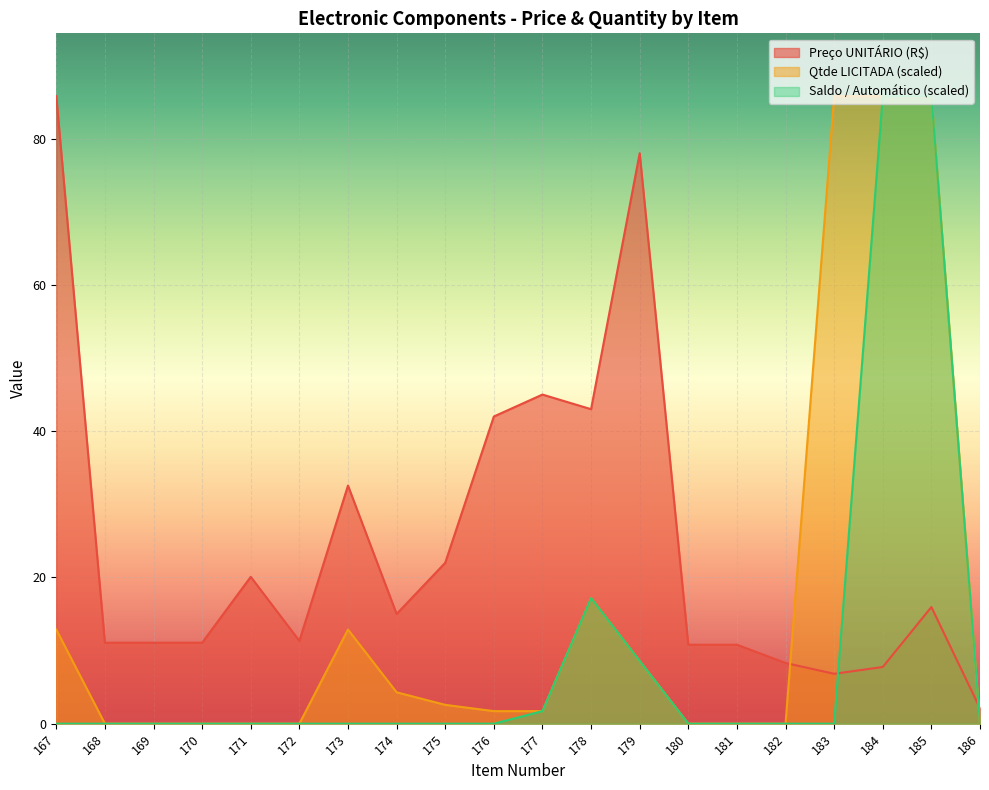

What are all the series names shown in the legend?

Preço UNITÁRIO (R$), Qtde LICITADA (scaled), Saldo / Automático (scaled)